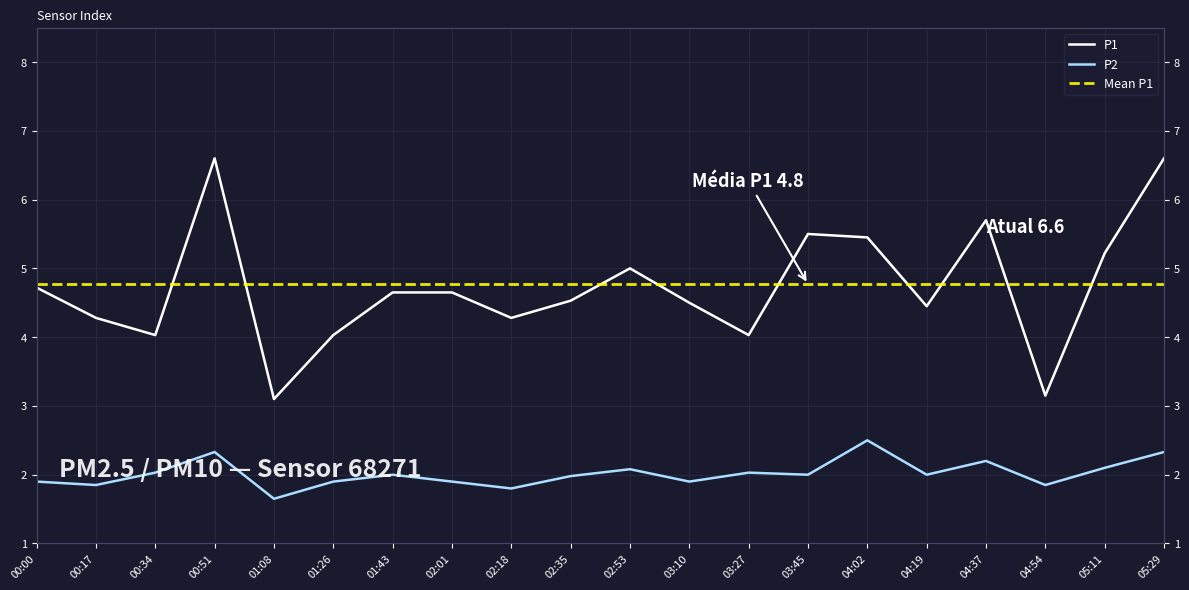

What position from the right is 03:45?

7